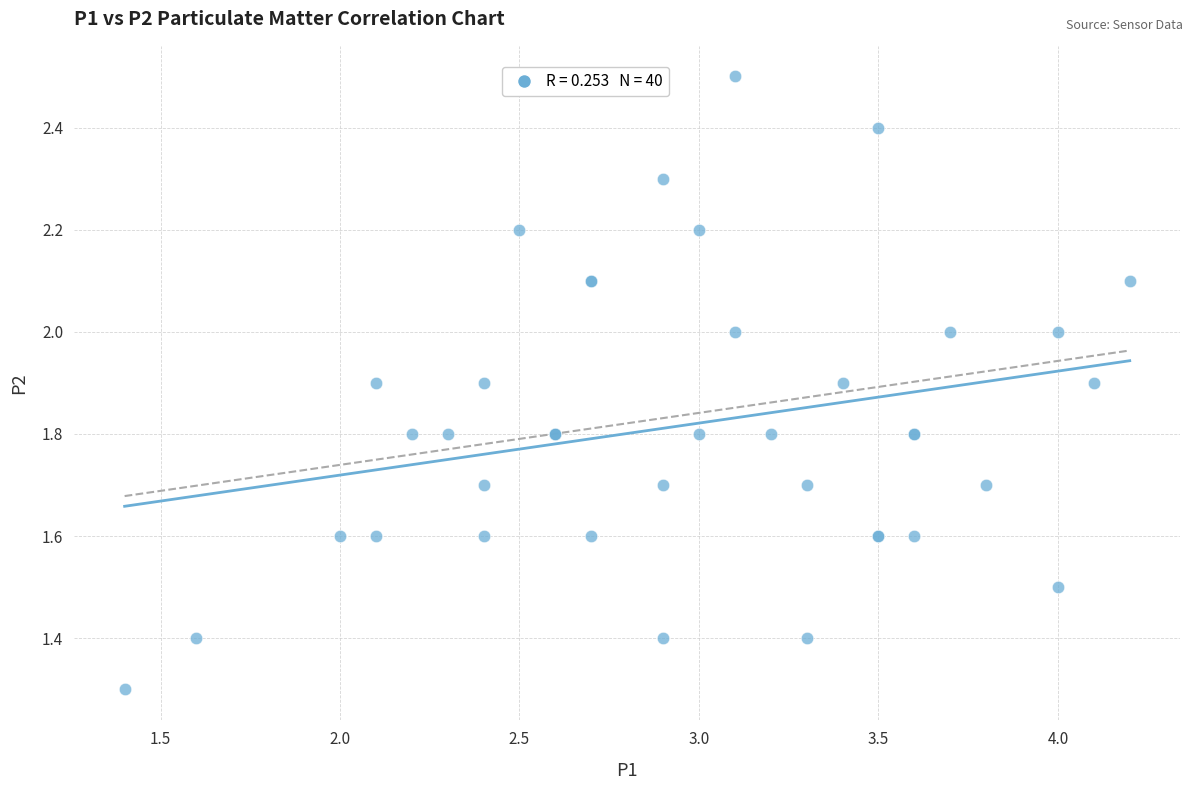

What Y value in the scatter plot is closest to 1?

1.3